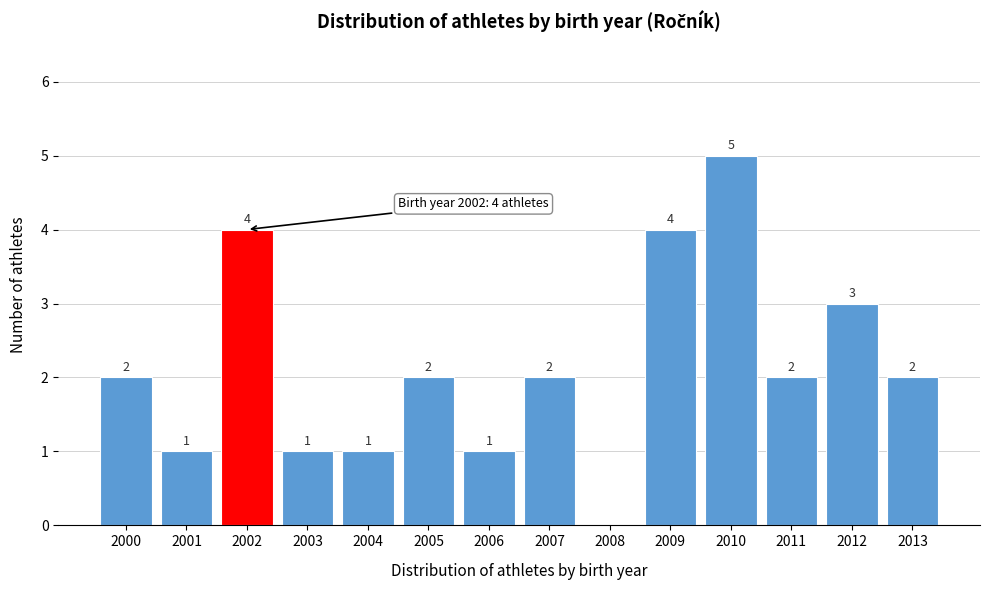

Reading left to right, transcribe all the data shown in this chart.

2000=2	2001=1	2002=4	2003=1	2004=1	2005=2	2006=1	2007=2	2008=0	2009=4	2010=5	2011=2	2012=3	2013=2